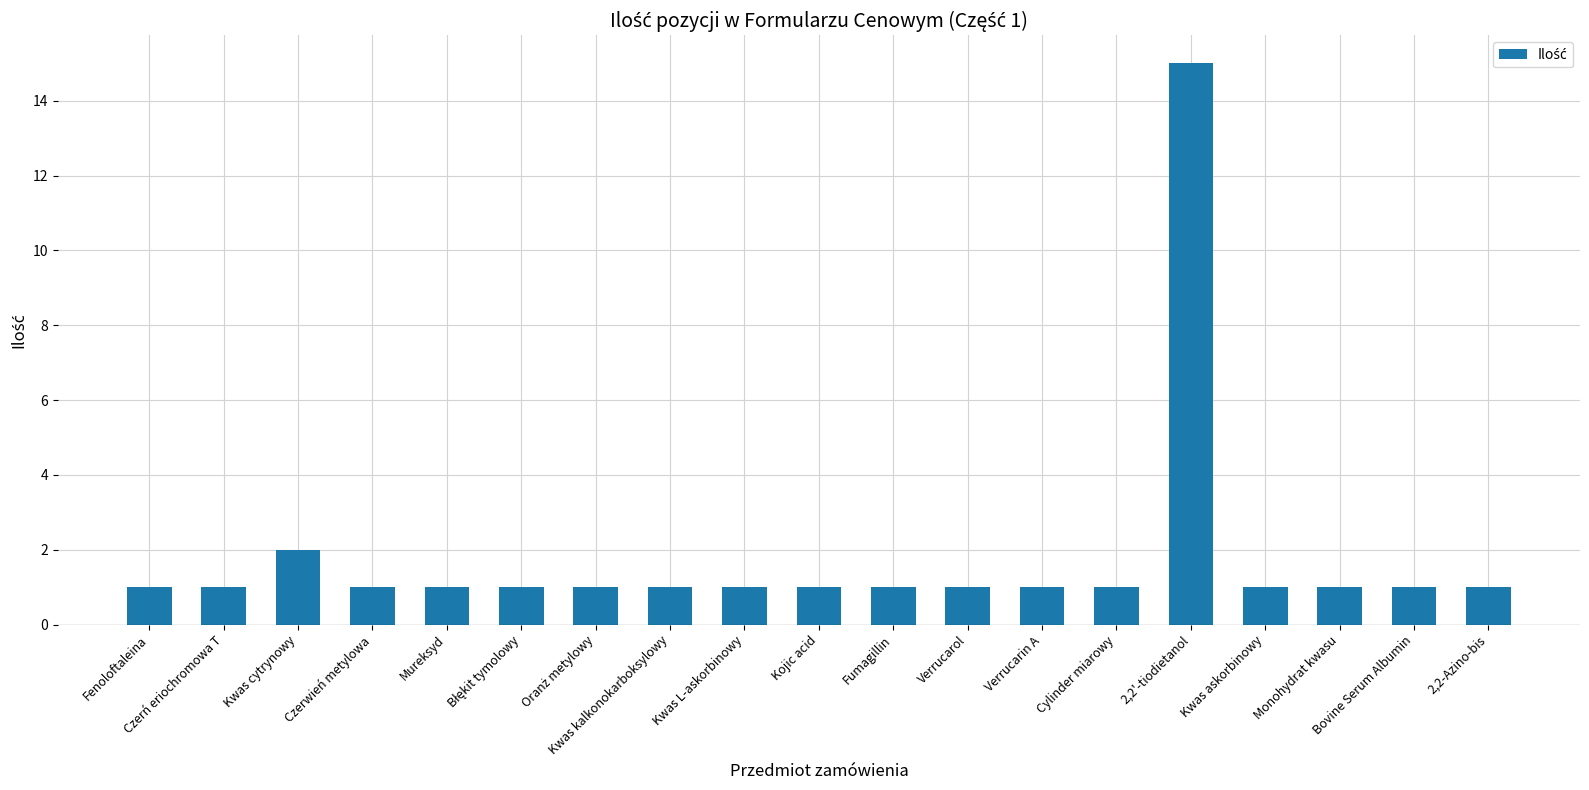

What is the difference between the maximum and minimum values?

14